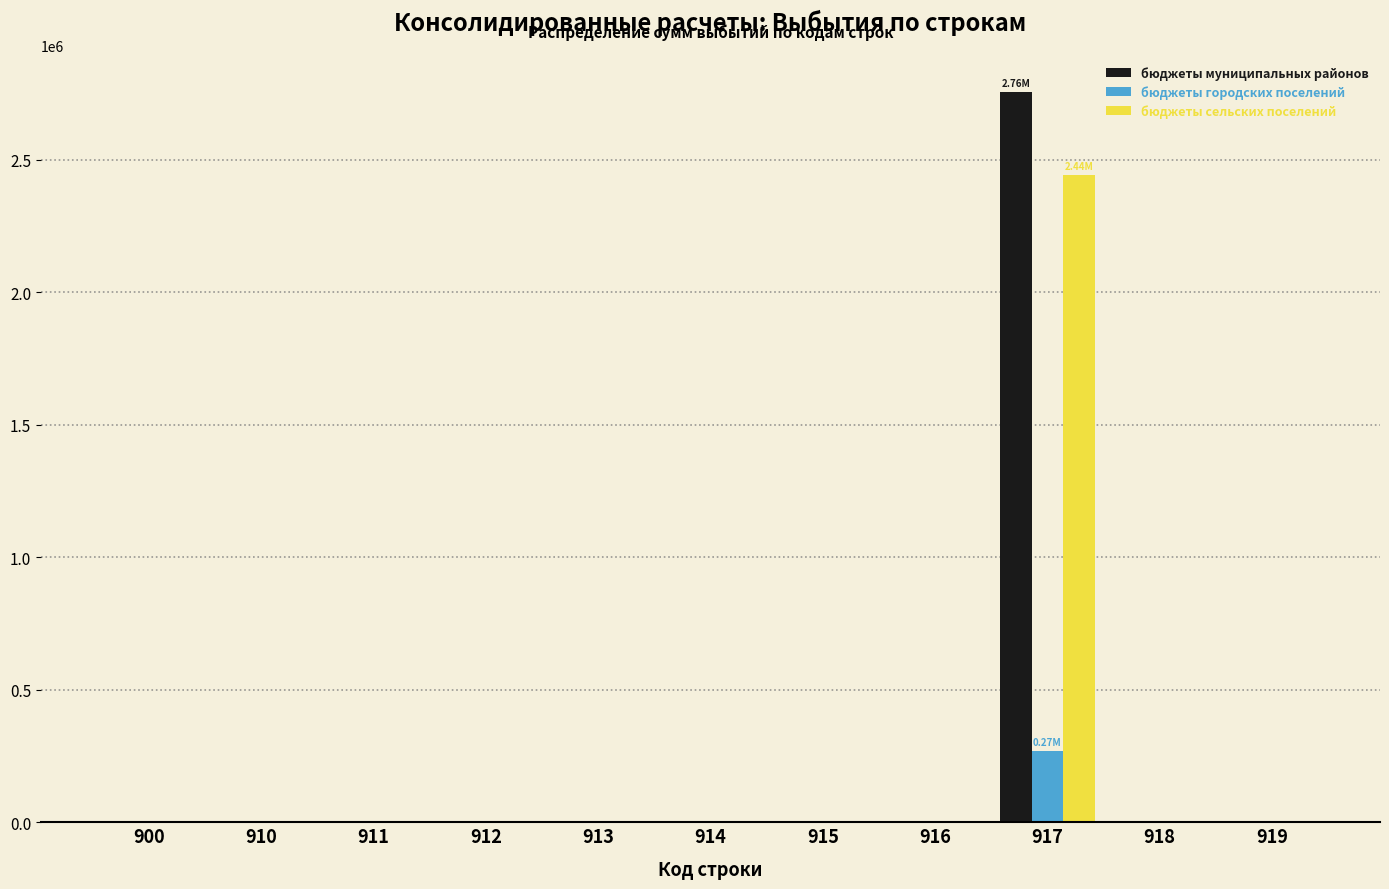

Which series changed the most between 917 and 919?

бюджеты муниципальных районов